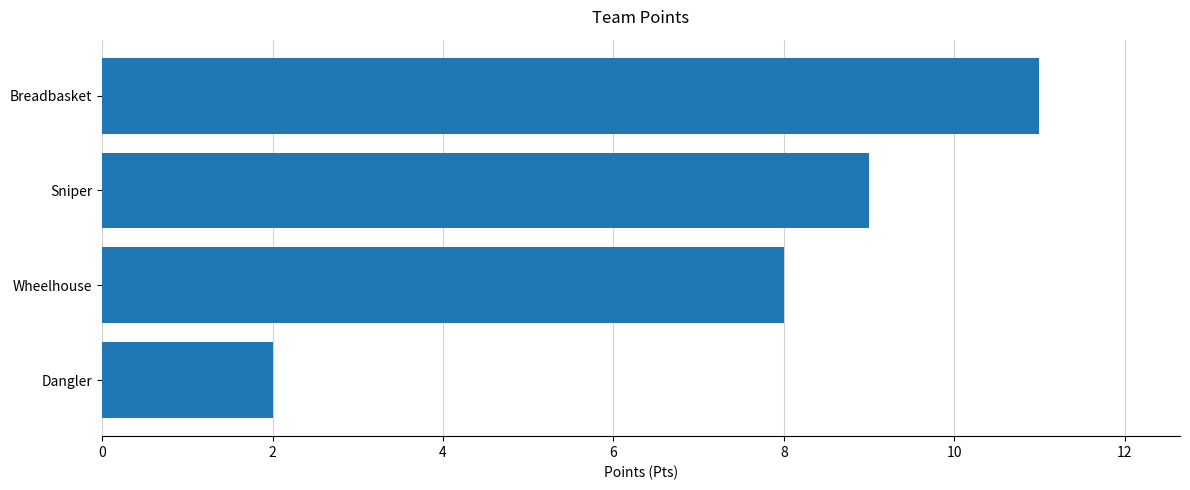

Between Wheelhouse and Breadbasket, which is larger?

Breadbasket